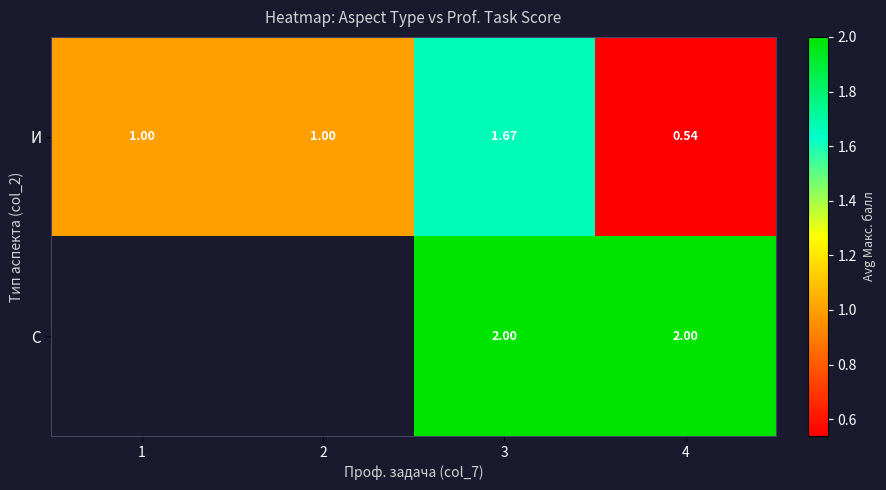

Is the value of С at 4 greater than the value of И at 3?

Yes